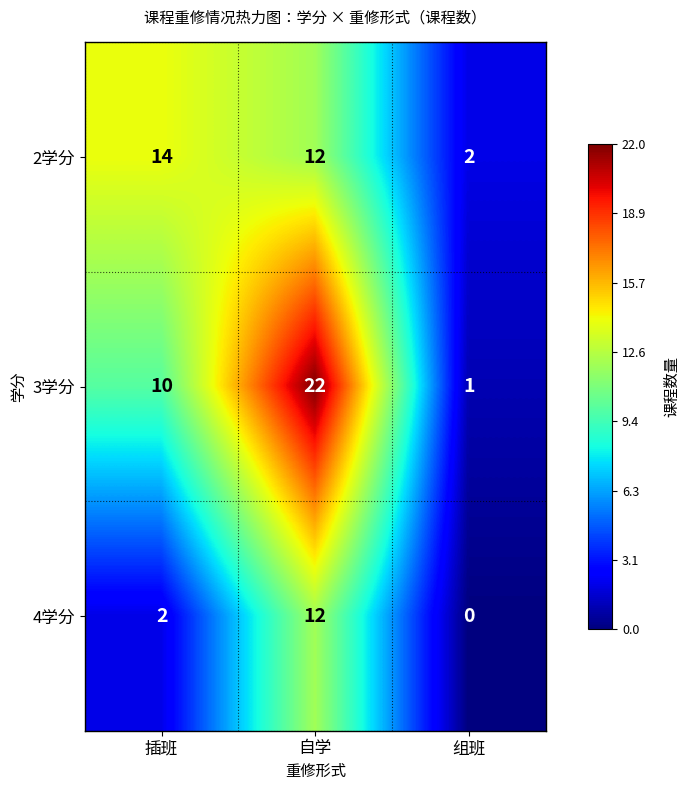

Reading left to right, what are all the values shown in this chart?

2学分: 14	12	2
3学分: 10	22	1
4学分: 2	12	0